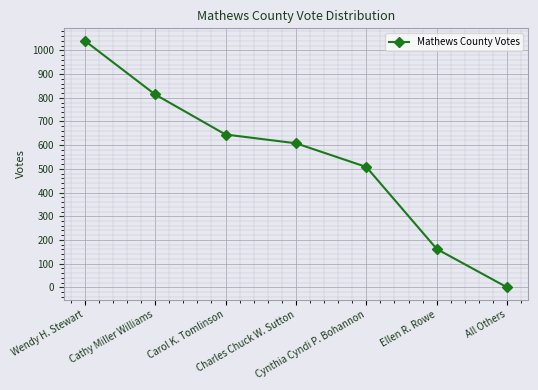

Reading left to right, transcribe all the data shown in this chart.

Wendy H. Stewart=1041	Cathy Miller Williams=814	Carol K. Tomlinson=645	Charles Chuck W. Sutton=608	Cynthia Cyndi P. Bohannon=508	Ellen R. Rowe=162	All Others=0